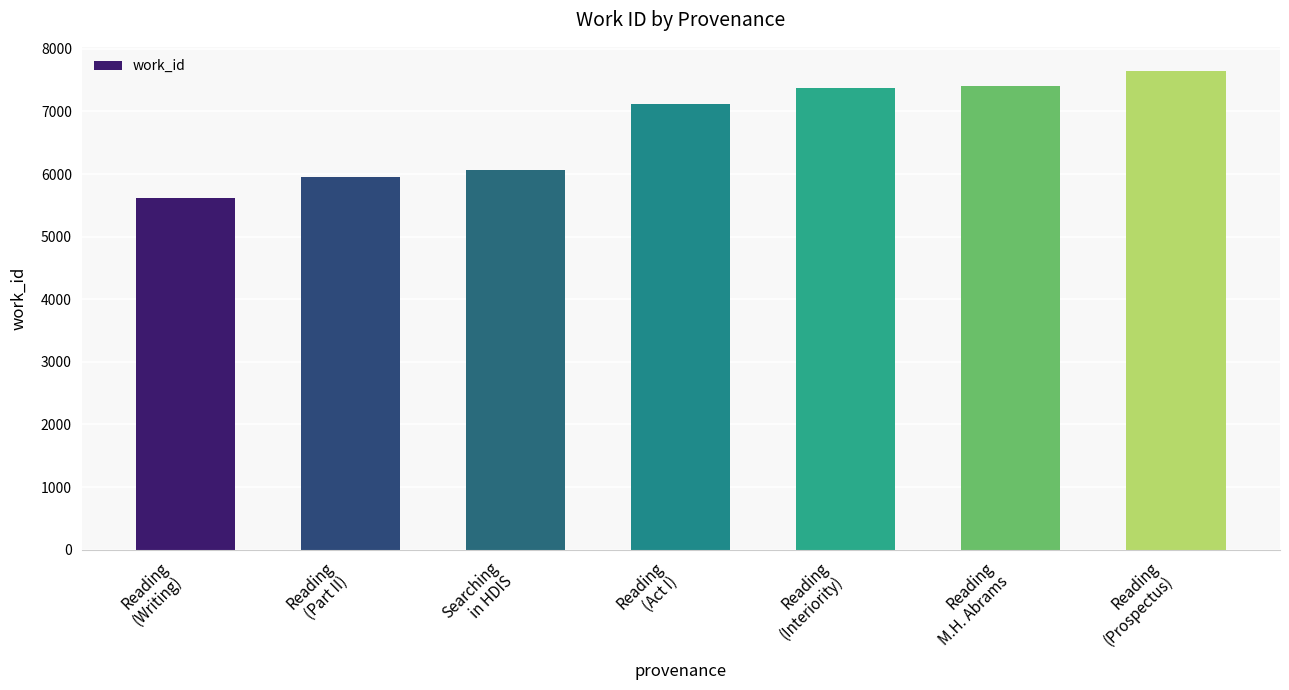

What is the average value?

6743